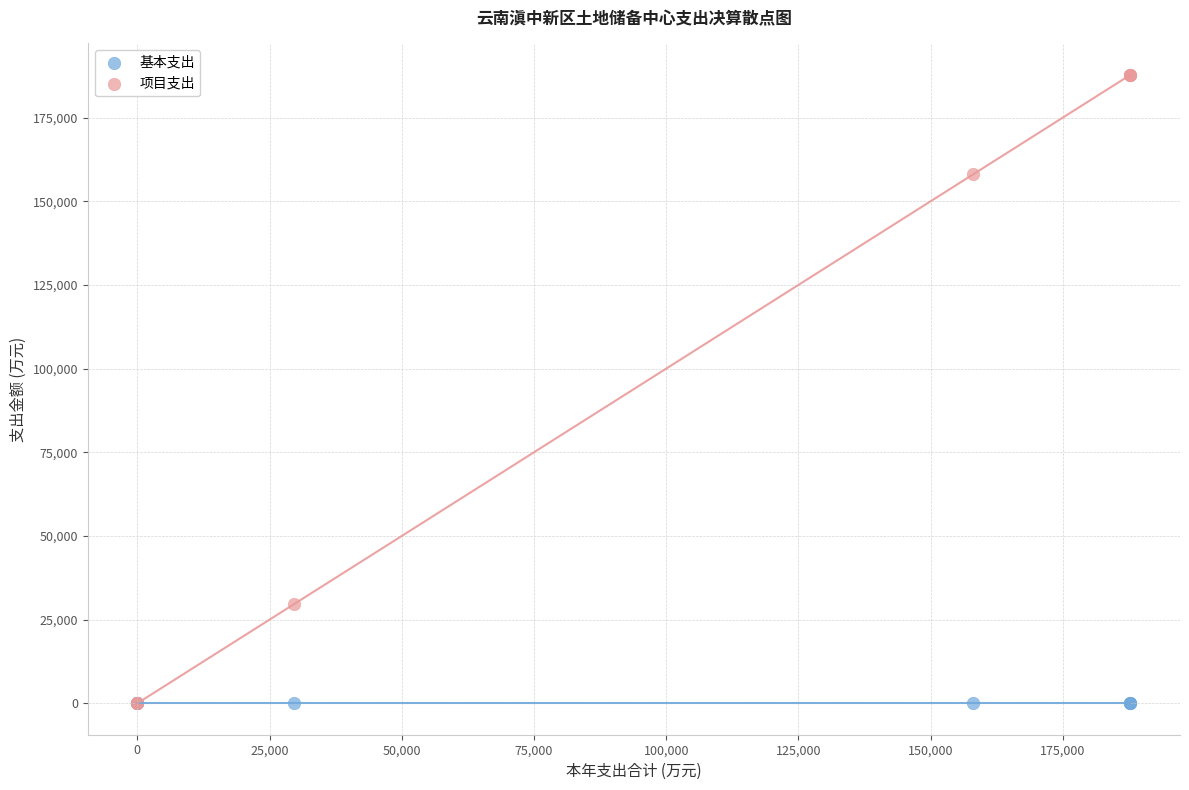

What are all the series names shown in the legend?

基本支出, 项目支出